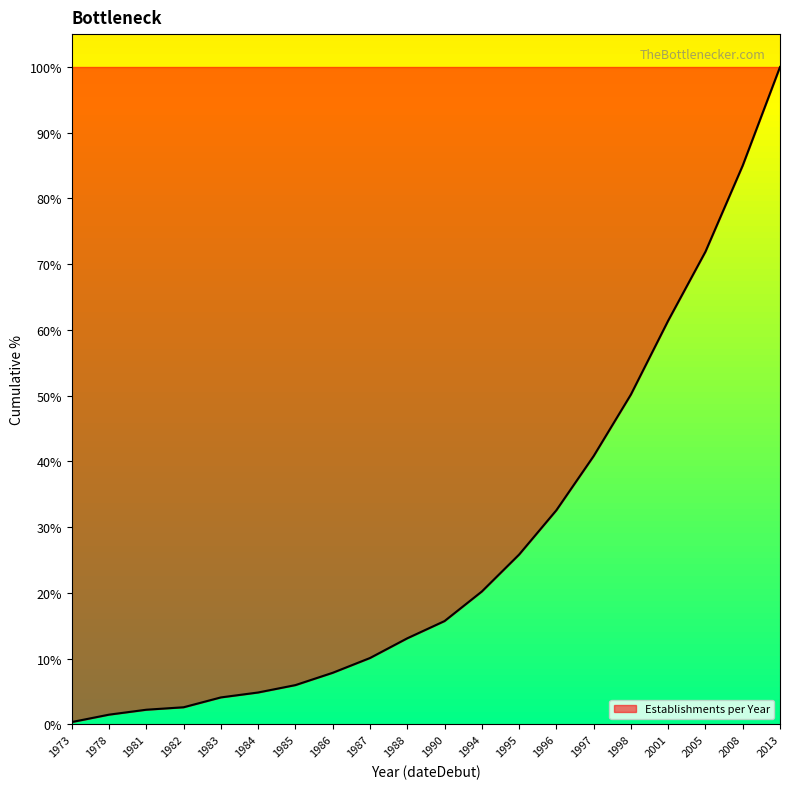

At which label is the value closest to 50?

1998